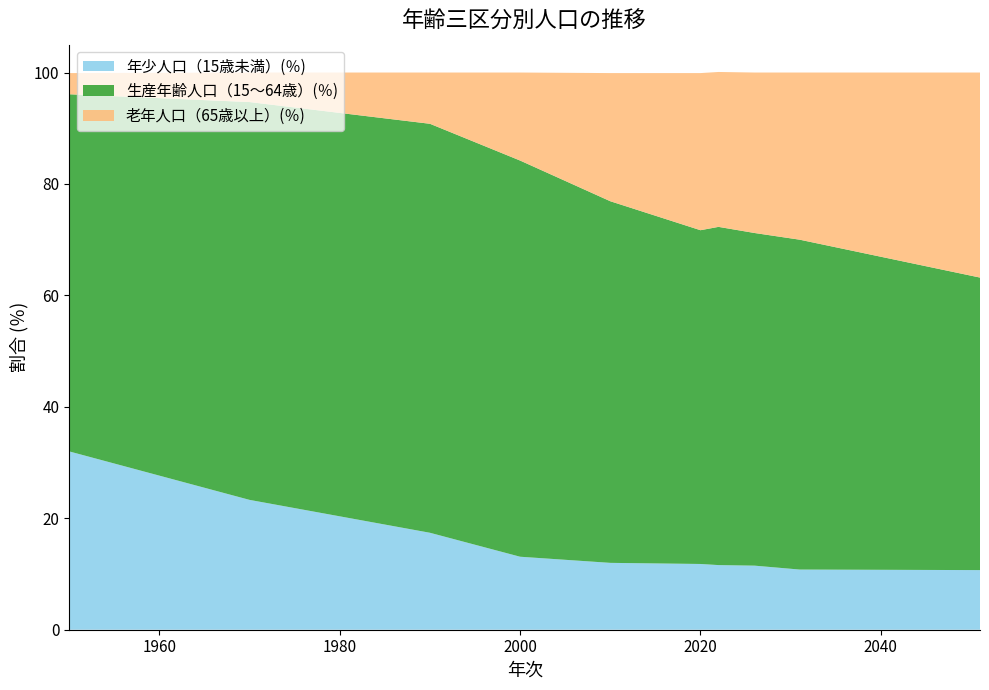

Reading right to left, transcribe all the data shown in this chart.

年少人口（15歳未満）(％): 10.7	10.8	11.5	11.6	11.8	12.0	13.1	17.4	23.3	32.0
生産年齢人口（15～64歳）(％): 52.5	59.2	59.7	60.7	59.9	64.9	71.1	73.4	71.4	64.1
老年人口（65歳以上）(％): 36.8	30.0	28.8	27.8	28.2	23.0	15.8	9.2	5.3	3.8